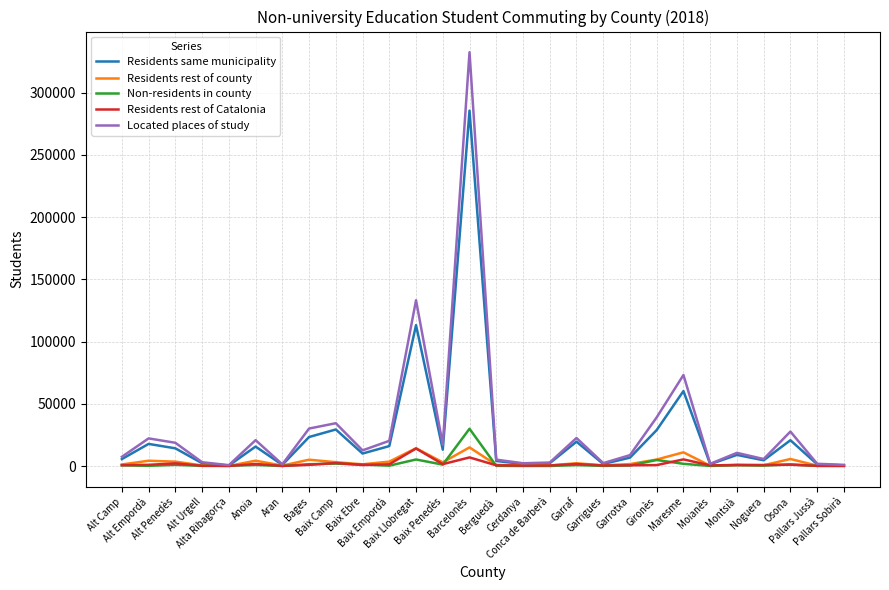

Which series has the largest total across all categories?

Located places of study